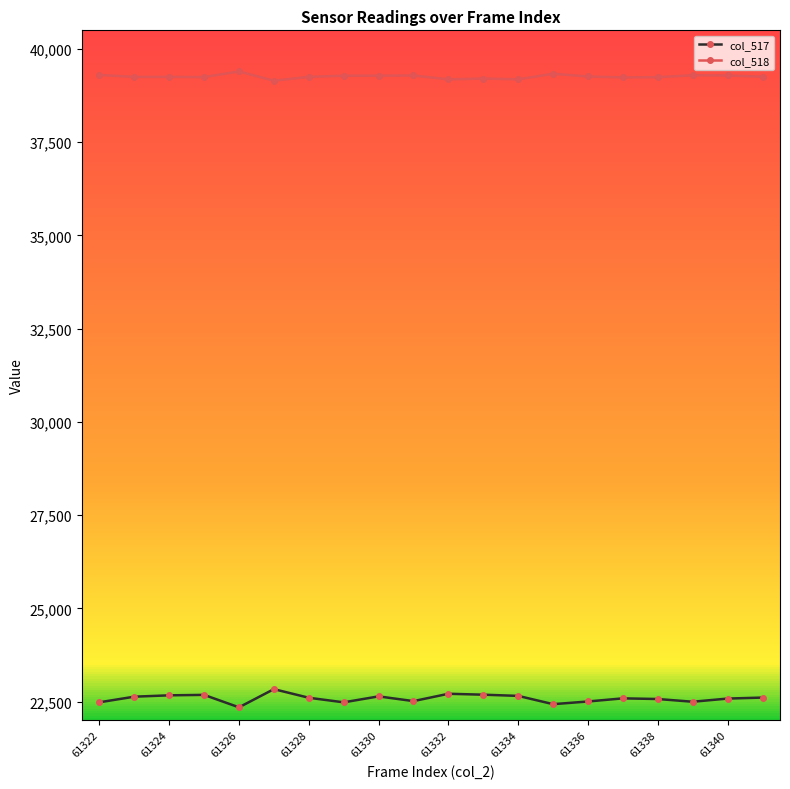

What is the maximum value for col_518?

39397